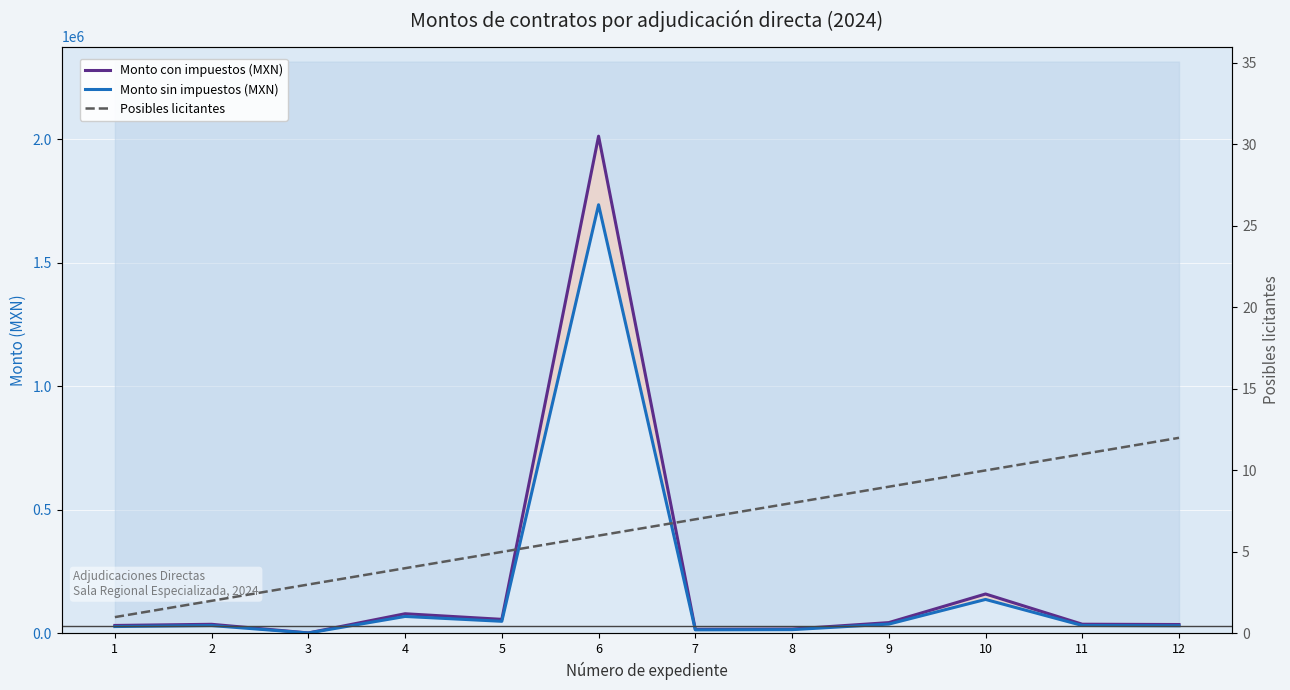

The value of Monto sin impuestos (MXN) at 8 is 7079.9. True or false?

False